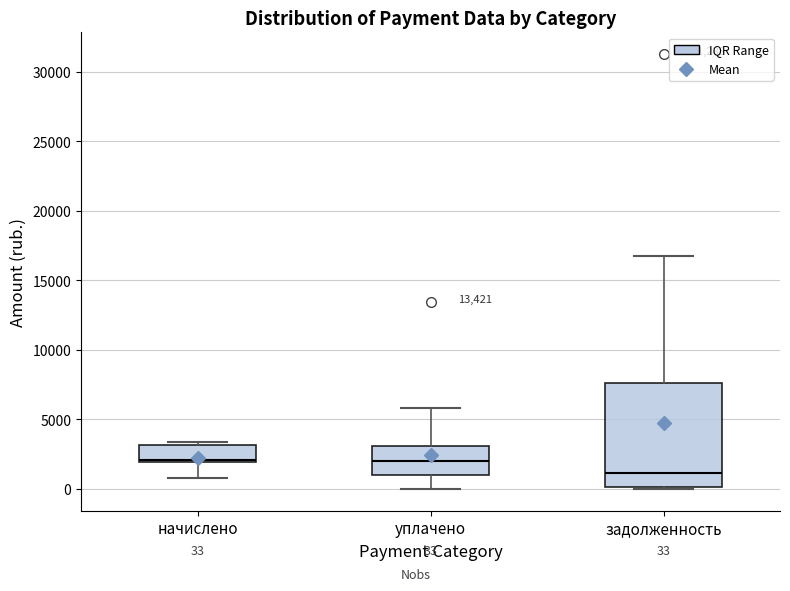

Comparing the boxes themselves (not the whiskers), which one is the tallest?

задолженность